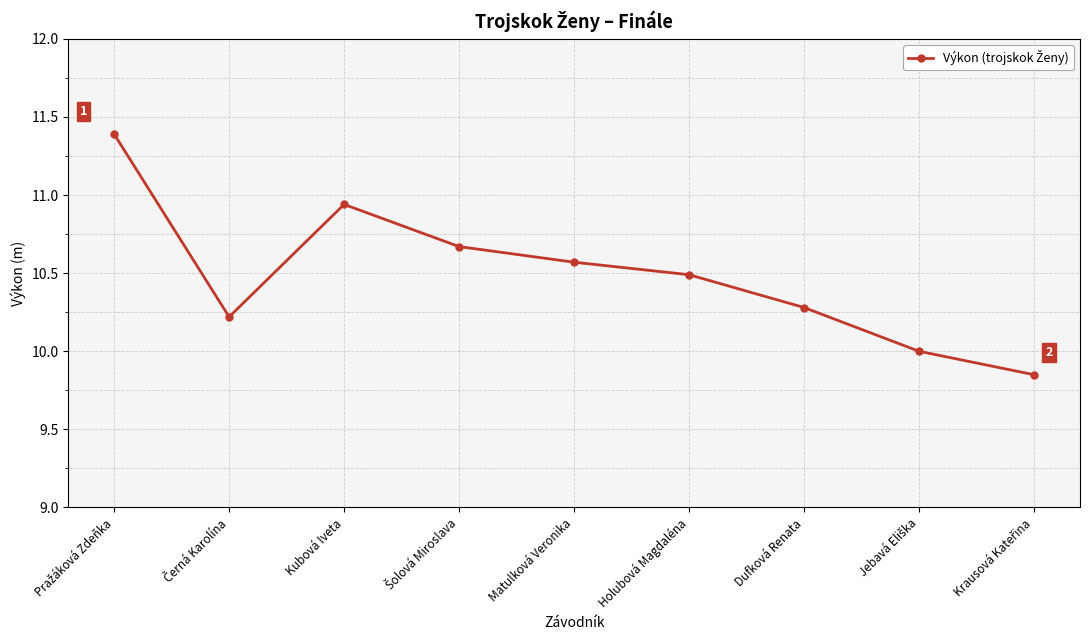

What is the greatest value displayed?

11.4